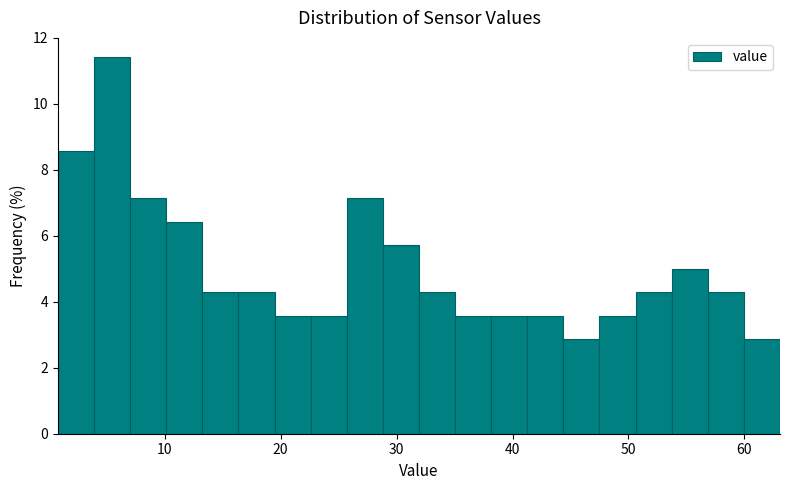

Around what value on the x-axis is the tallest bar? Give the approximate position of its centre, as read against the axis.

5